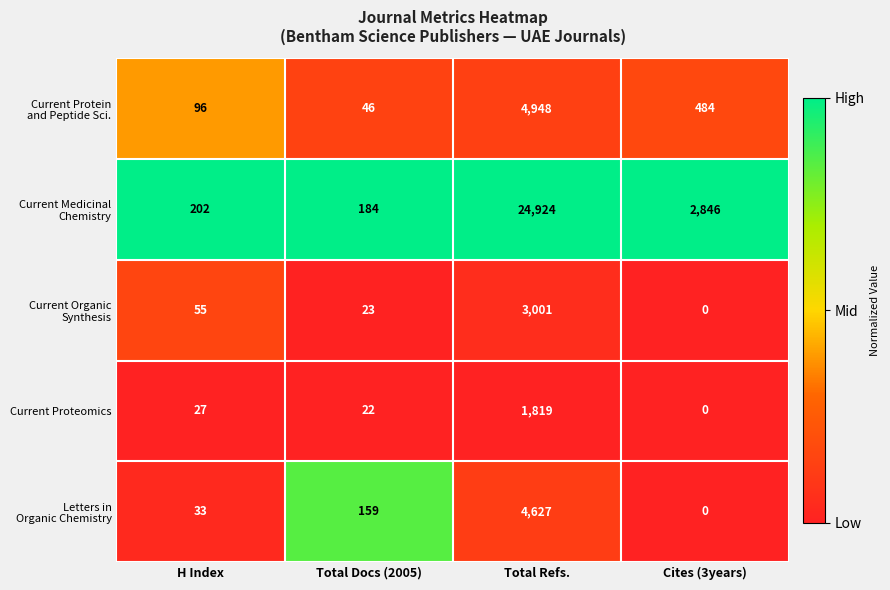

At which category is the sum across all series the highest?

Total Refs.